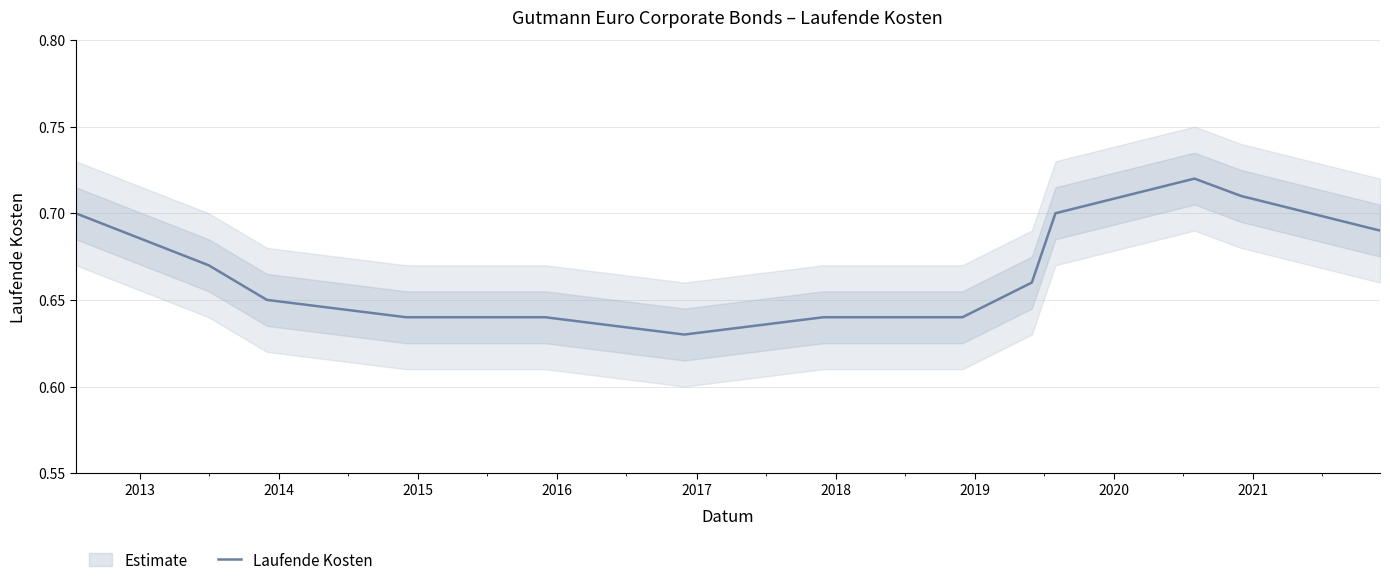

What is the greatest value displayed?

0.7